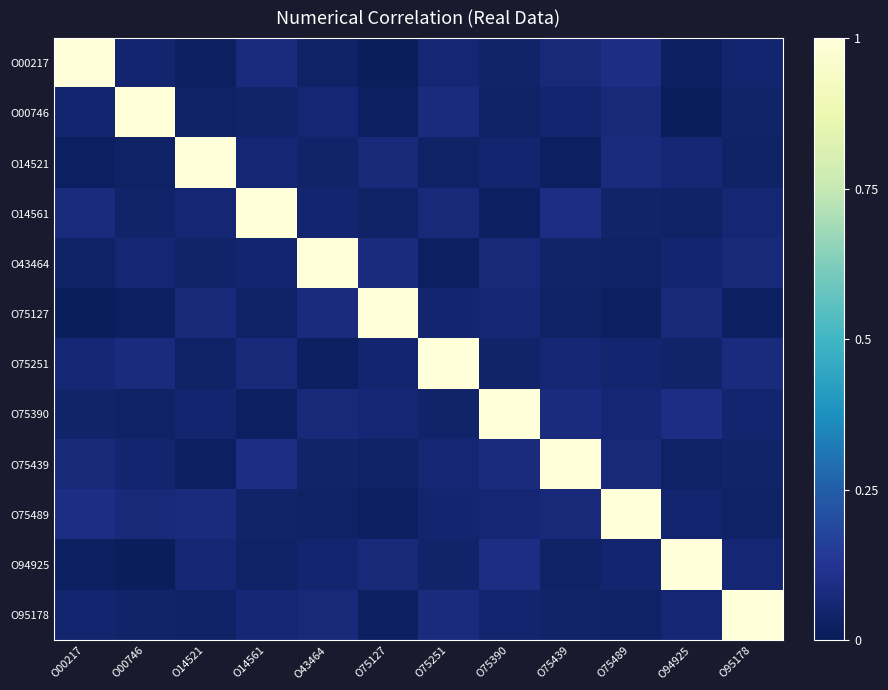

Reading left to right, what are all the values shown in this chart?

O00217: O00217=1.0	O00746=0.1	O14521=0.0	O14561=0.1	O43464=0.0	O75127=0.0	O75251=0.1	O75390=0.0	O75439=0.1	O75489=0.1	O94925=0.0	O95178=0.1
O00746: O00217=0.1	O00746=1.0	O14521=0.0	O14561=0.0	O43464=0.1	O75127=0.0	O75251=0.1	O75390=0.0	O75439=0.1	O75489=0.1	O94925=0.0	O95178=0.0
O14521: O00217=0.0	O00746=0.0	O14521=1.0	O14561=0.1	O43464=0.0	O75127=0.1	O75251=0.0	O75390=0.1	O75439=0.0	O75489=0.1	O94925=0.1	O95178=0.0
O14561: O00217=0.1	O00746=0.0	O14521=0.1	O14561=1.0	O43464=0.1	O75127=0.0	O75251=0.1	O75390=0.0	O75439=0.1	O75489=0.0	O94925=0.0	O95178=0.1
O43464: O00217=0.0	O00746=0.1	O14521=0.0	O14561=0.1	O43464=1.0	O75127=0.1	O75251=0.0	O75390=0.1	O75439=0.0	O75489=0.0	O94925=0.1	O95178=0.1
O75127: O00217=0.0	O00746=0.0	O14521=0.1	O14561=0.0	O43464=0.1	O75127=1.0	O75251=0.1	O75390=0.1	O75439=0.0	O75489=0.0	O94925=0.1	O95178=0.0
O75251: O00217=0.1	O00746=0.1	O14521=0.0	O14561=0.1	O43464=0.0	O75127=0.1	O75251=1.0	O75390=0.0	O75439=0.1	O75489=0.1	O94925=0.0	O95178=0.1
O75390: O00217=0.0	O00746=0.0	O14521=0.1	O14561=0.0	O43464=0.1	O75127=0.1	O75251=0.0	O75390=1.0	O75439=0.1	O75489=0.1	O94925=0.1	O95178=0.1
O75439: O00217=0.1	O00746=0.1	O14521=0.0	O14561=0.1	O43464=0.0	O75127=0.0	O75251=0.1	O75390=0.1	O75439=1.0	O75489=0.1	O94925=0.0	O95178=0.0
O75489: O00217=0.1	O00746=0.1	O14521=0.1	O14561=0.0	O43464=0.0	O75127=0.0	O75251=0.1	O75390=0.1	O75439=0.1	O75489=1.0	O94925=0.1	O95178=0.0
O94925: O00217=0.0	O00746=0.0	O14521=0.1	O14561=0.0	O43464=0.1	O75127=0.1	O75251=0.0	O75390=0.1	O75439=0.0	O75489=0.1	O94925=1.0	O95178=0.1
O95178: O00217=0.1	O00746=0.0	O14521=0.0	O14561=0.1	O43464=0.1	O75127=0.0	O75251=0.1	O75390=0.1	O75439=0.0	O75489=0.0	O94925=0.1	O95178=1.0